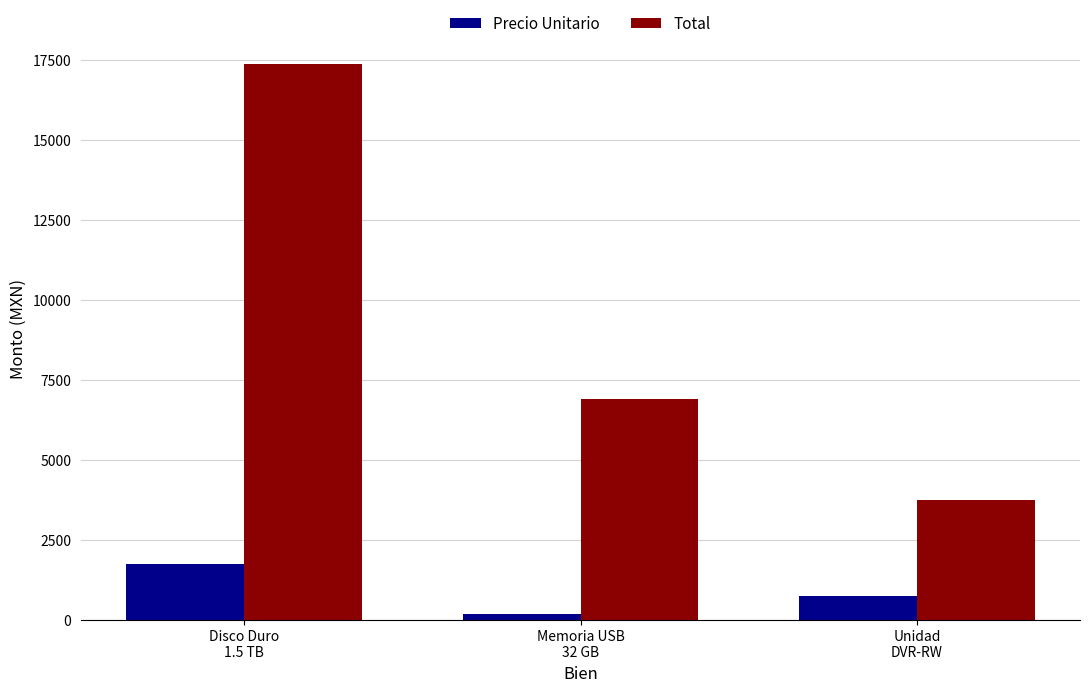

At how many categories does at least one series exceed 7006?

1